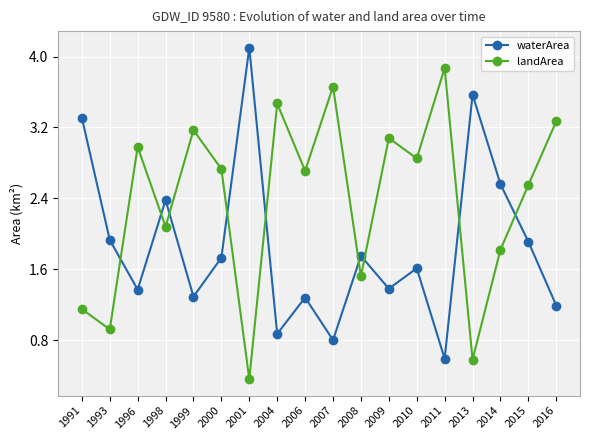

What is the difference between the highest and lowest values at 2006?

1.4